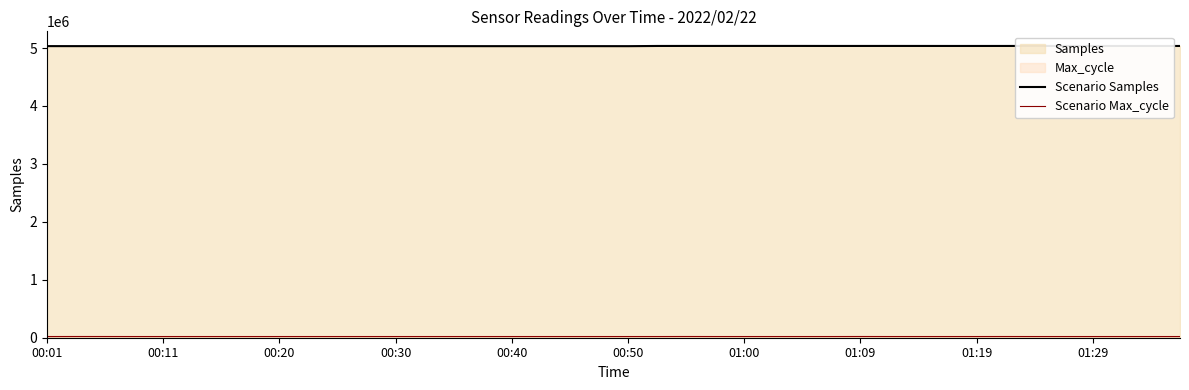

True or false: Scenario Samples has a value of 7406368 at 29.

False